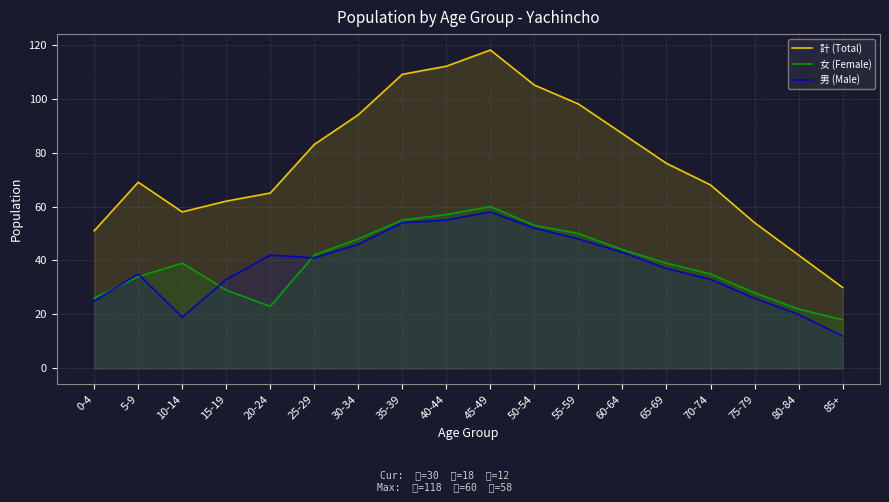

What position from the right is 45-49?

9